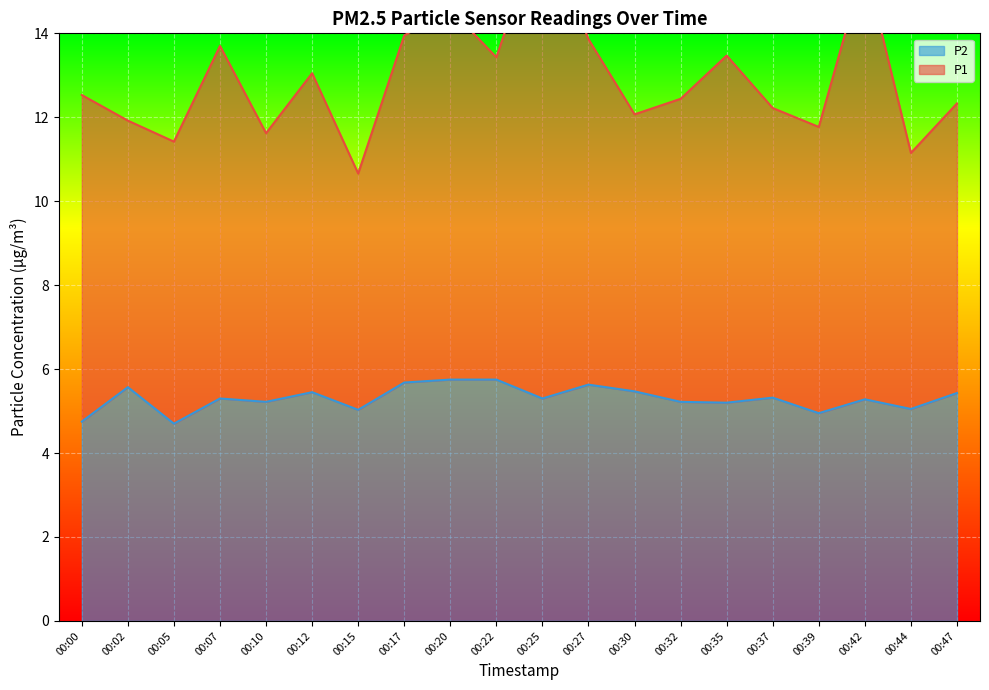

The P1 series shows 12.4 at 00:32. True or false?

True